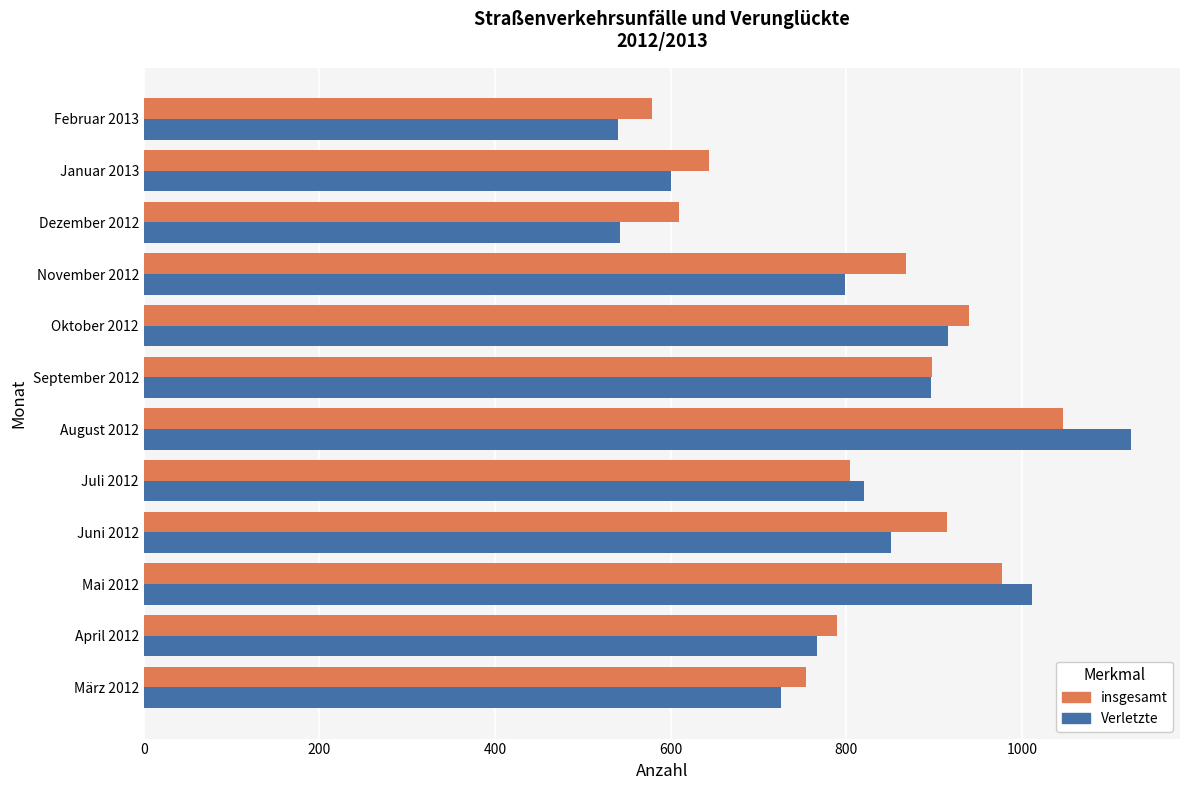

The value of Verletzte at August 2012 is 567. True or false?

False